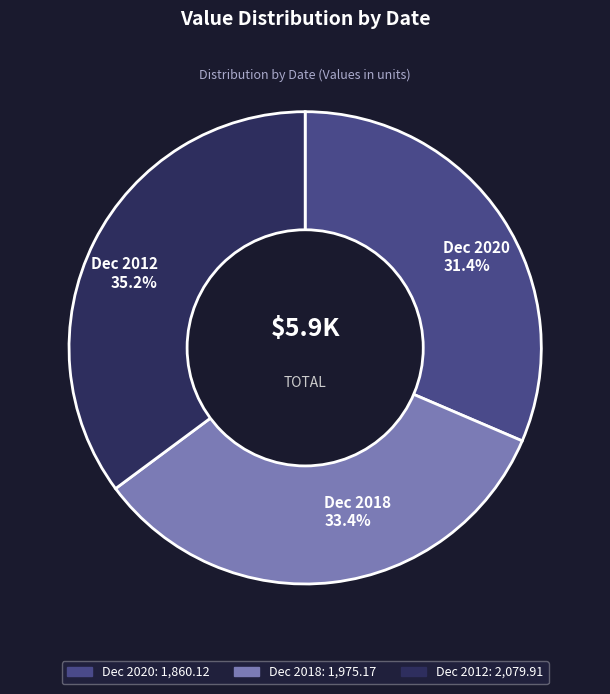

To the nearest percent, what portion does Dec 2018 represent?

33%